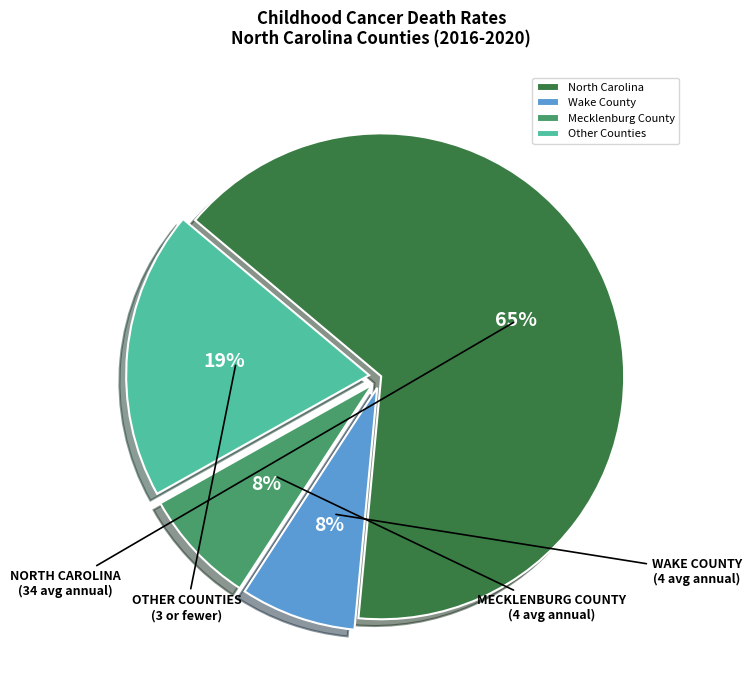

What percentage is the Mecklenburg County slice, to the nearest percent?

8%